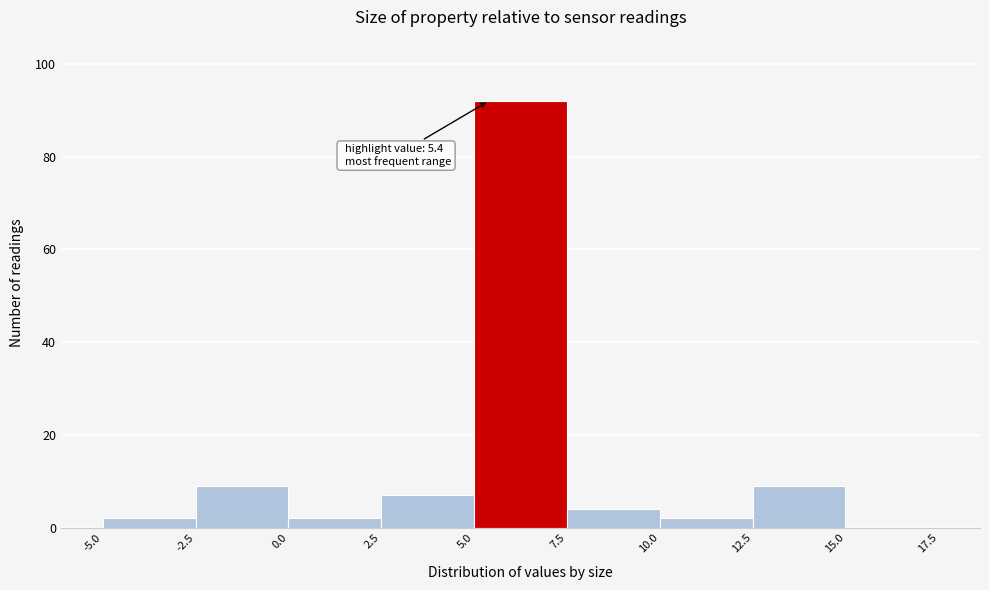

Which range on the x-axis has the tallest bar?

5.0 to 7.5